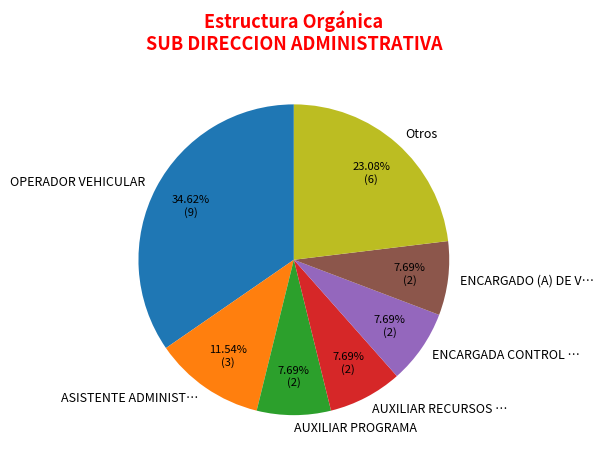

Does any single category account for the majority?

No